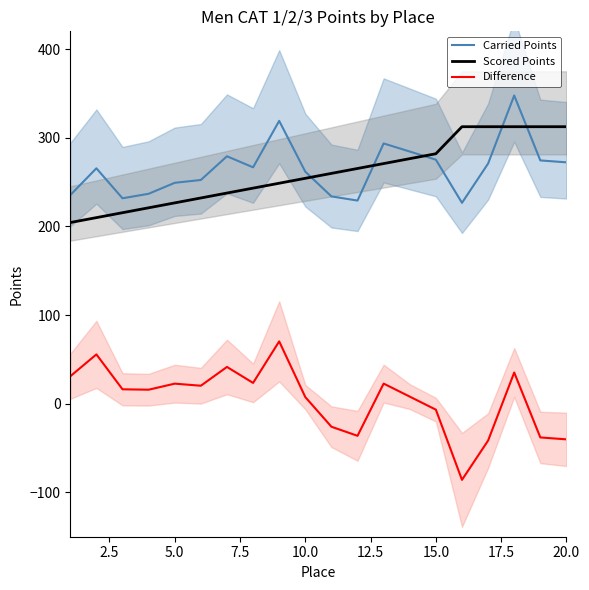

True or false: Scored Points has a value of 512.1 at 20.0.

False